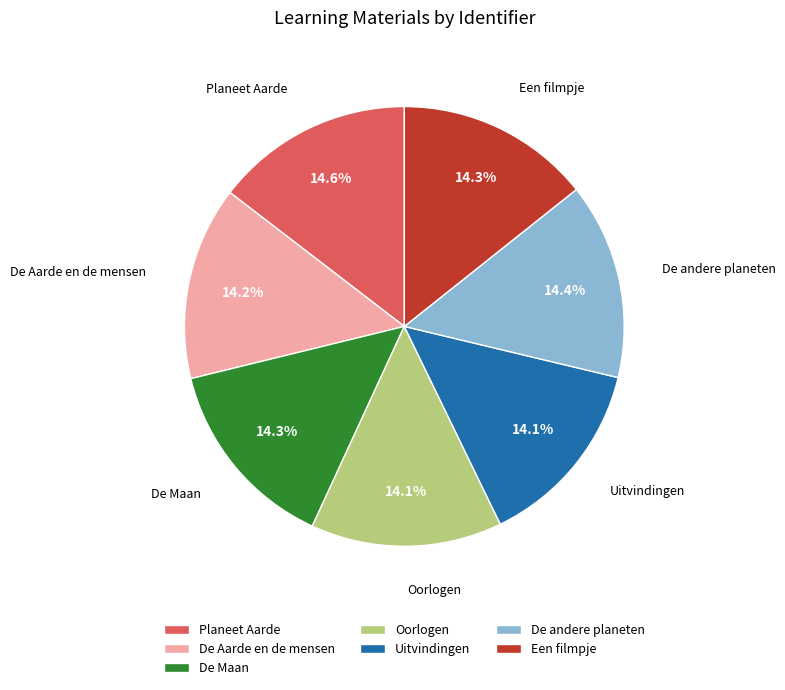

Combined, do Uitvindingen and De andere planeten account for over 50%?

No